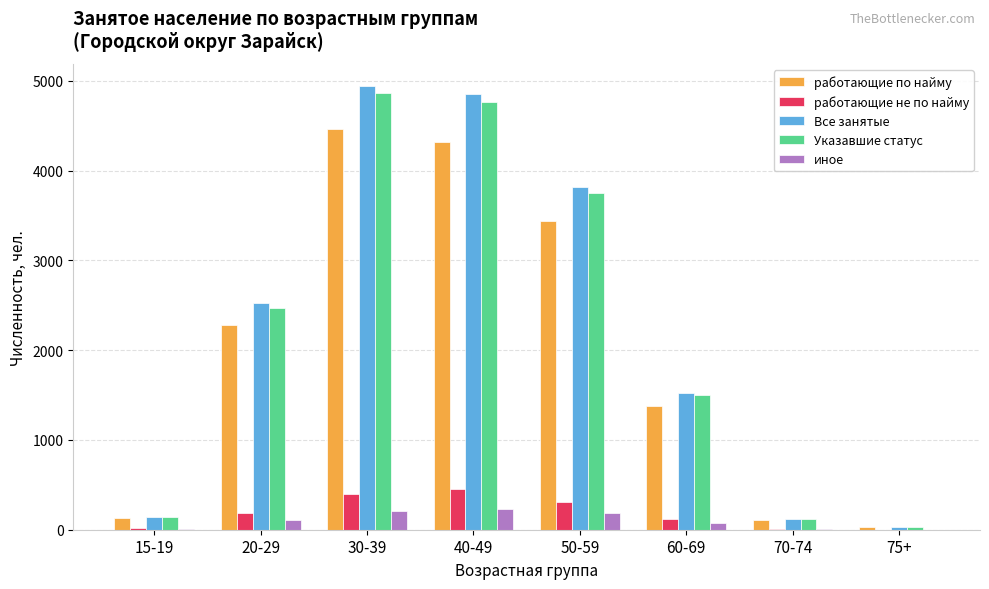

Which series has the largest range (max minus min)?

Все занятые